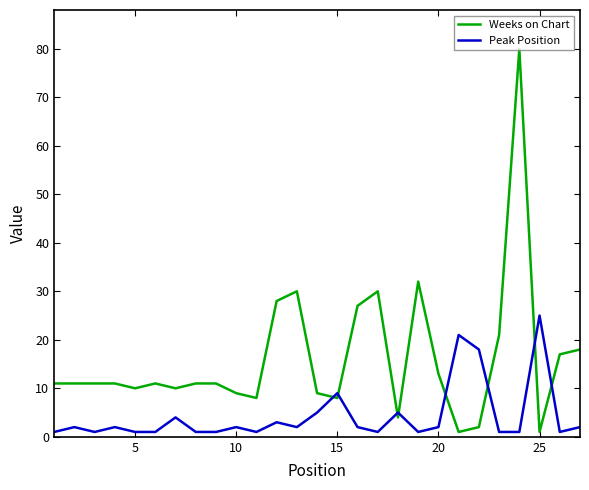

Which series has the largest total across all categories?

Weeks on Chart